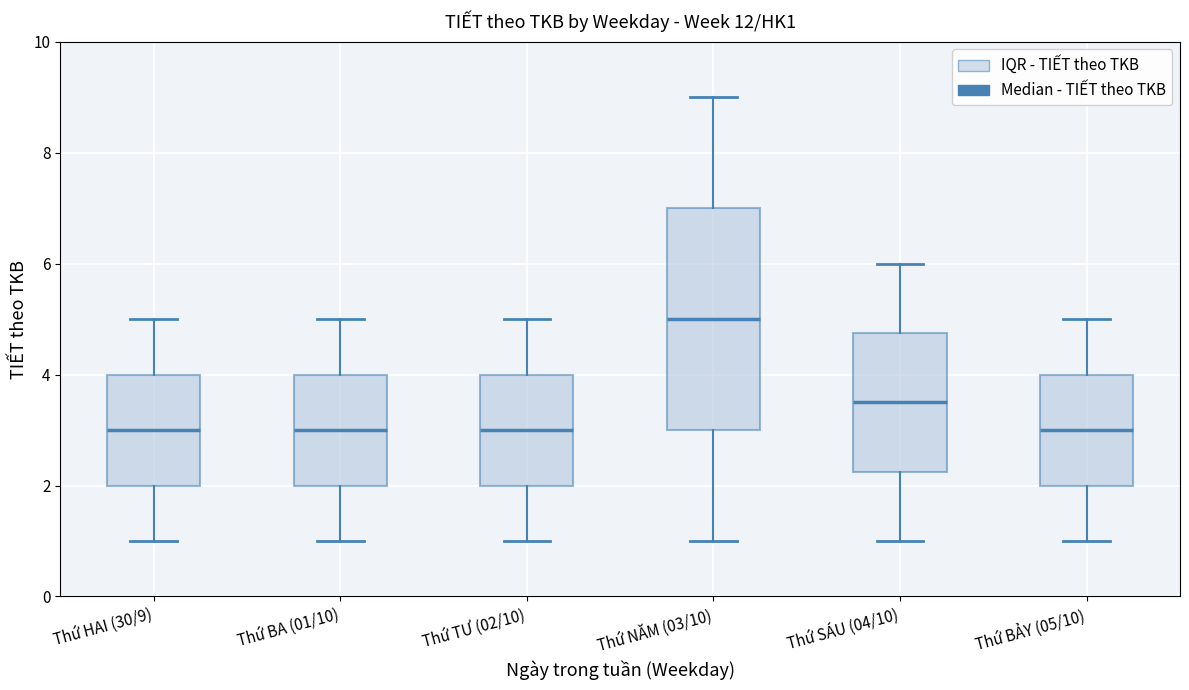

Reading left to right, transcribe this box plot: for each box, give where its median line is, the range the box spans, and where its two whiskers end, as read against the y-axis. The values are not printed on the chart, so give them approximately, as read against the axis.

Thứ HAI (30/9): median 3.0, box 2.0 to 4.0, whiskers 1.0 to 5.0
Thứ BA (01/10): median 3.0, box 2.0 to 4.0, whiskers 1.0 to 5.0
Thứ TƯ (02/10): median 3.0, box 2.0 to 4.0, whiskers 1.0 to 5.0
Thứ NĂM (03/10): median 5.0, box 3.0 to 7.0, whiskers 1.0 to 9.0
Thứ SÁU (04/10): median 3.6, box 2.2 to 4.8, whiskers 1.0 to 6.0
Thứ BẢY (05/10): median 3.0, box 2.0 to 4.0, whiskers 1.0 to 5.0